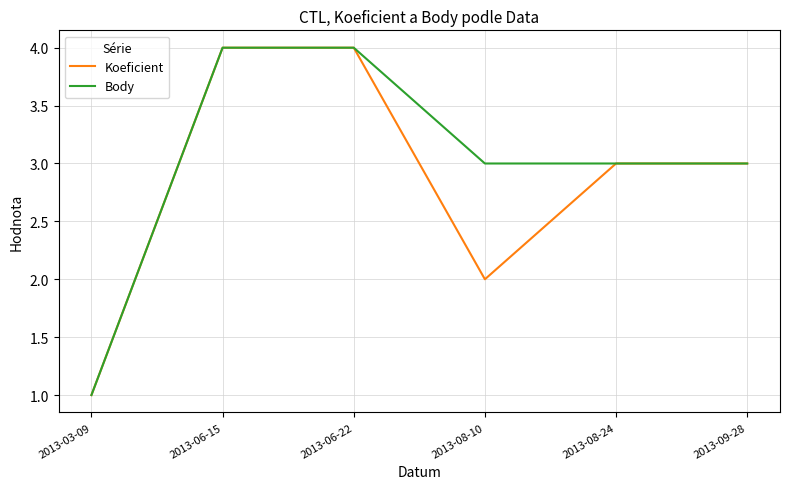

Between 2013-08-10 and 2013-09-28, which series saw the biggest shift?

Koeficient